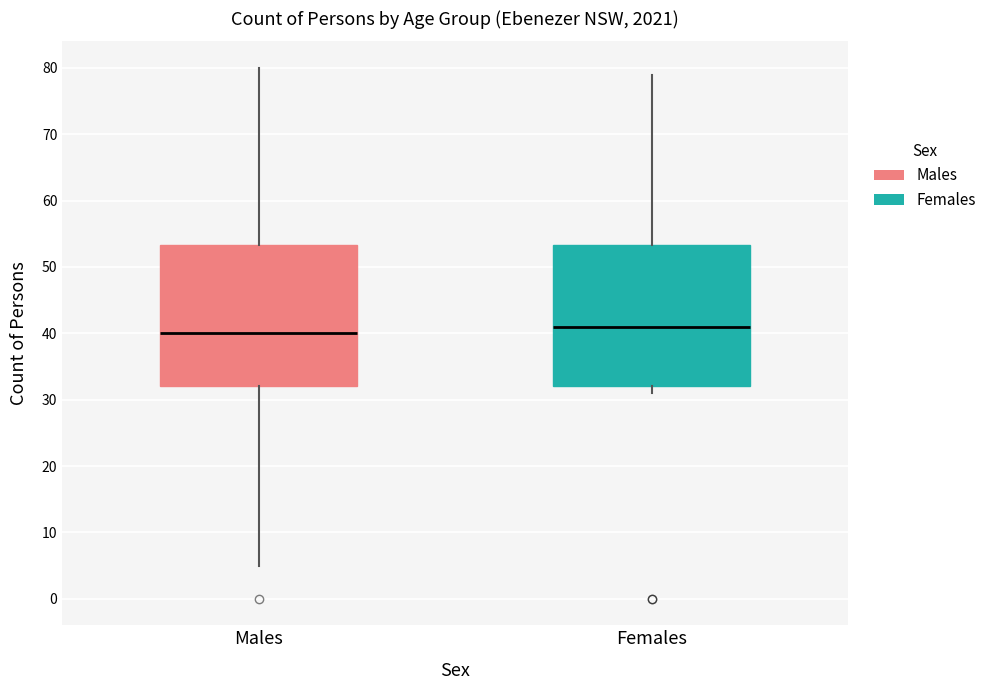

Where does the lower whisker of the box for Males end on the y-axis? The values are not printed on the chart, so give them approximately, as read against the axis.

5